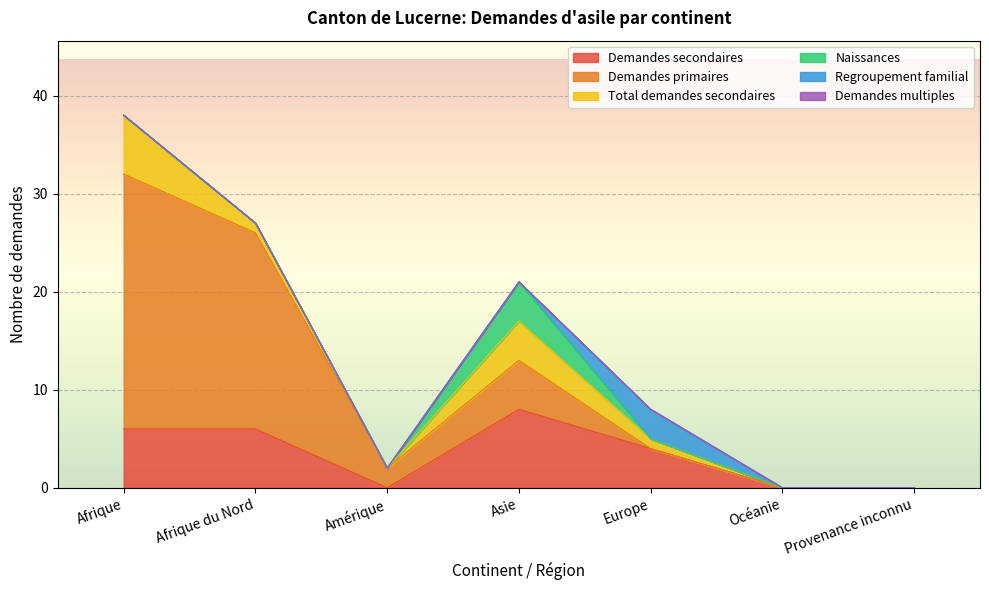

Which category has the highest value in the Total demandes secondaires series?

Afrique